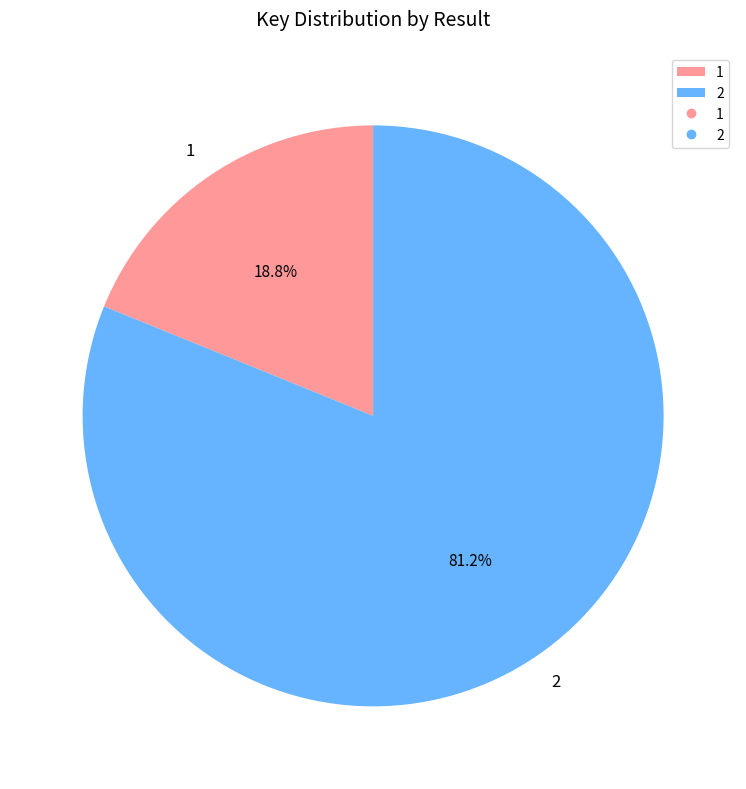

Approximately how many times larger is the value at 1 compared to 2?

0.2